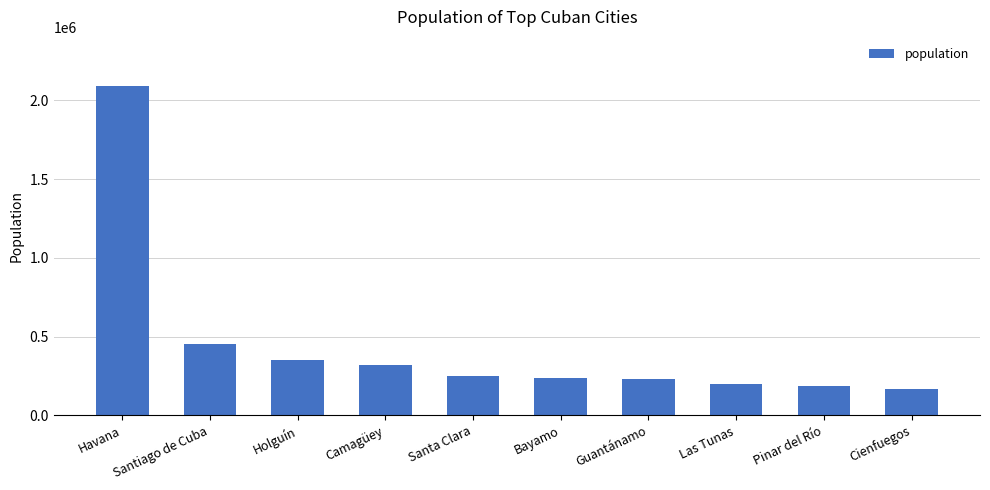

How many data points does each series have?

10